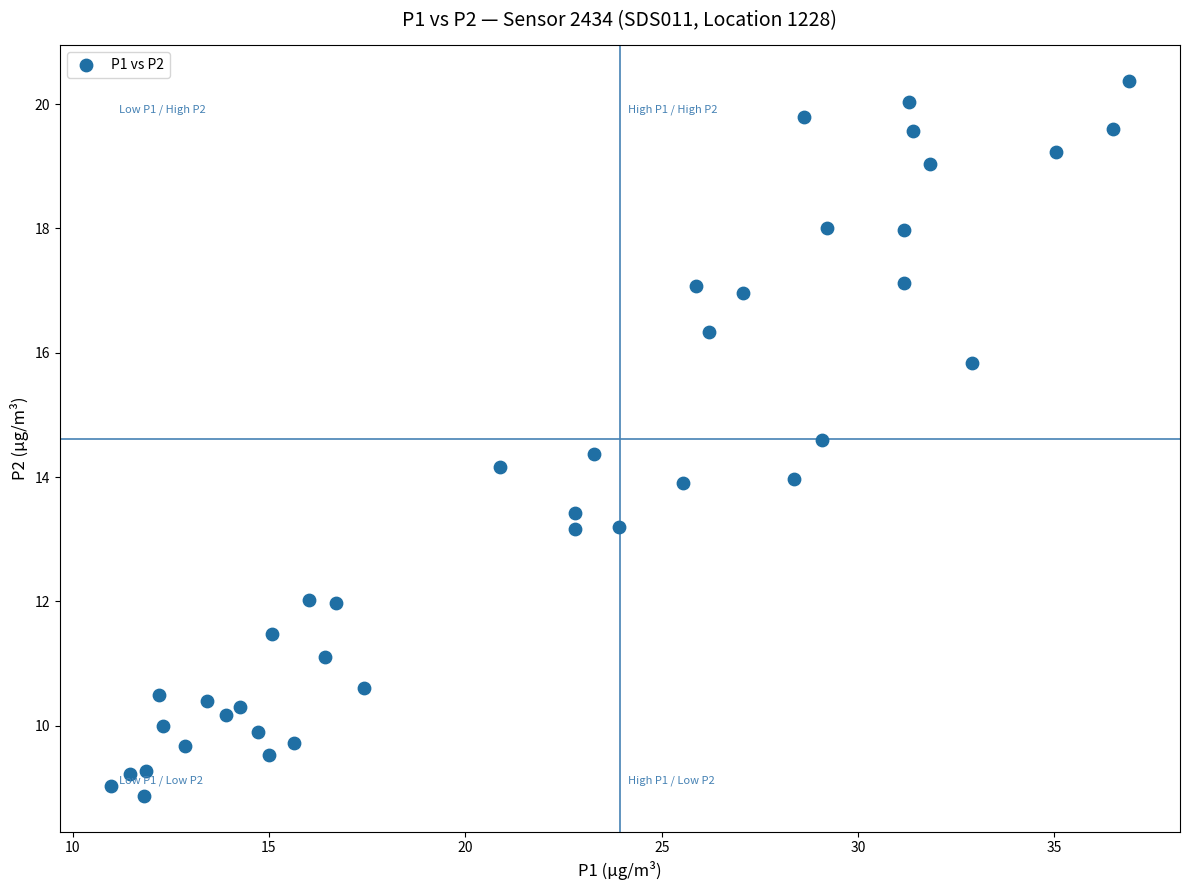

What is the range of Y values (max minus min)?

11.5